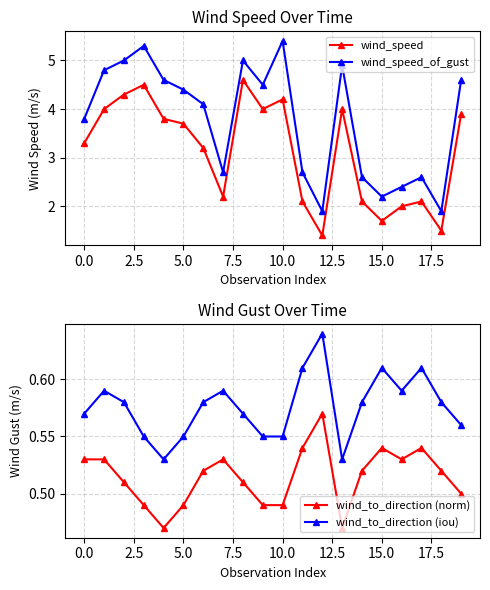

Does the chart display data point markers on the line(s)?

Yes